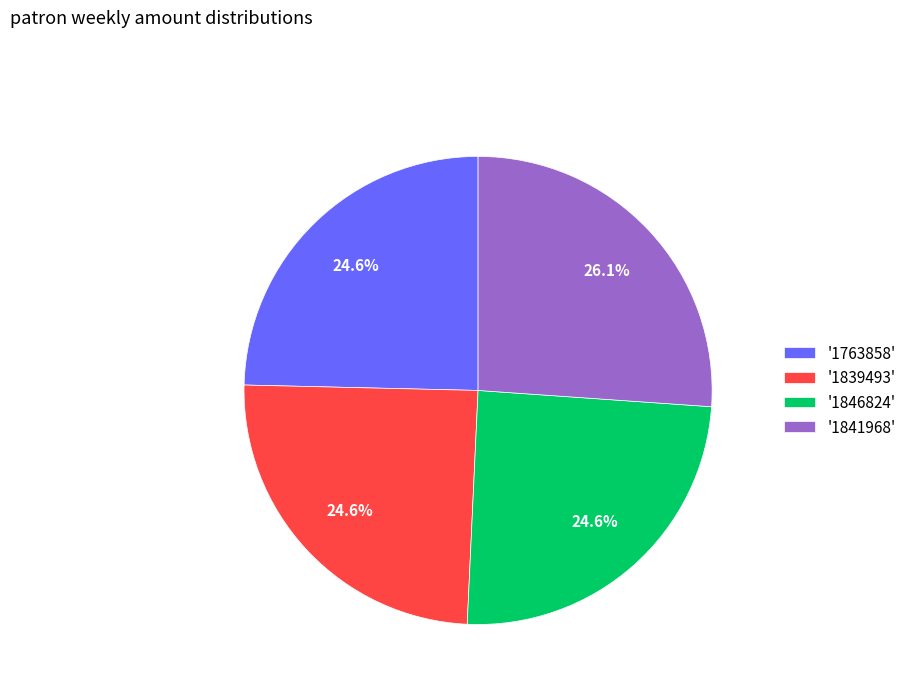

Which category has the biggest portion of the pie?

'1841968'